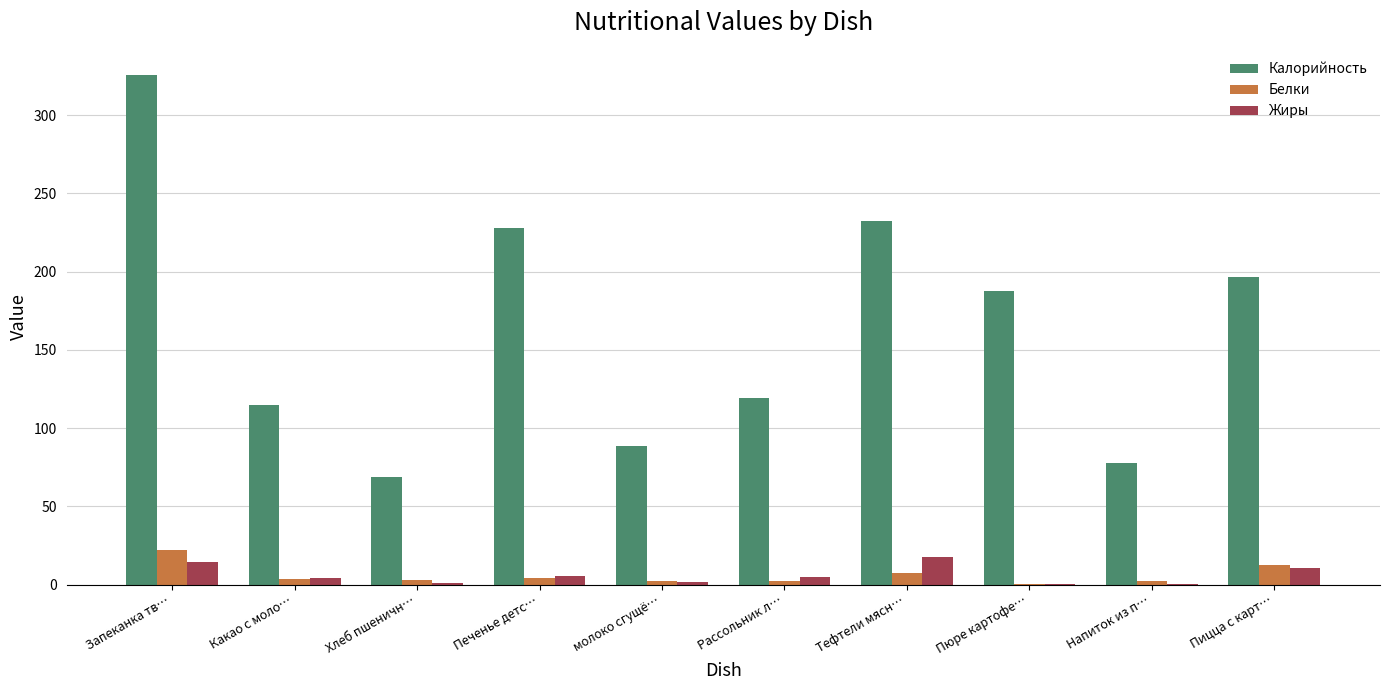

Which series has the largest total across all categories?

Калорийность